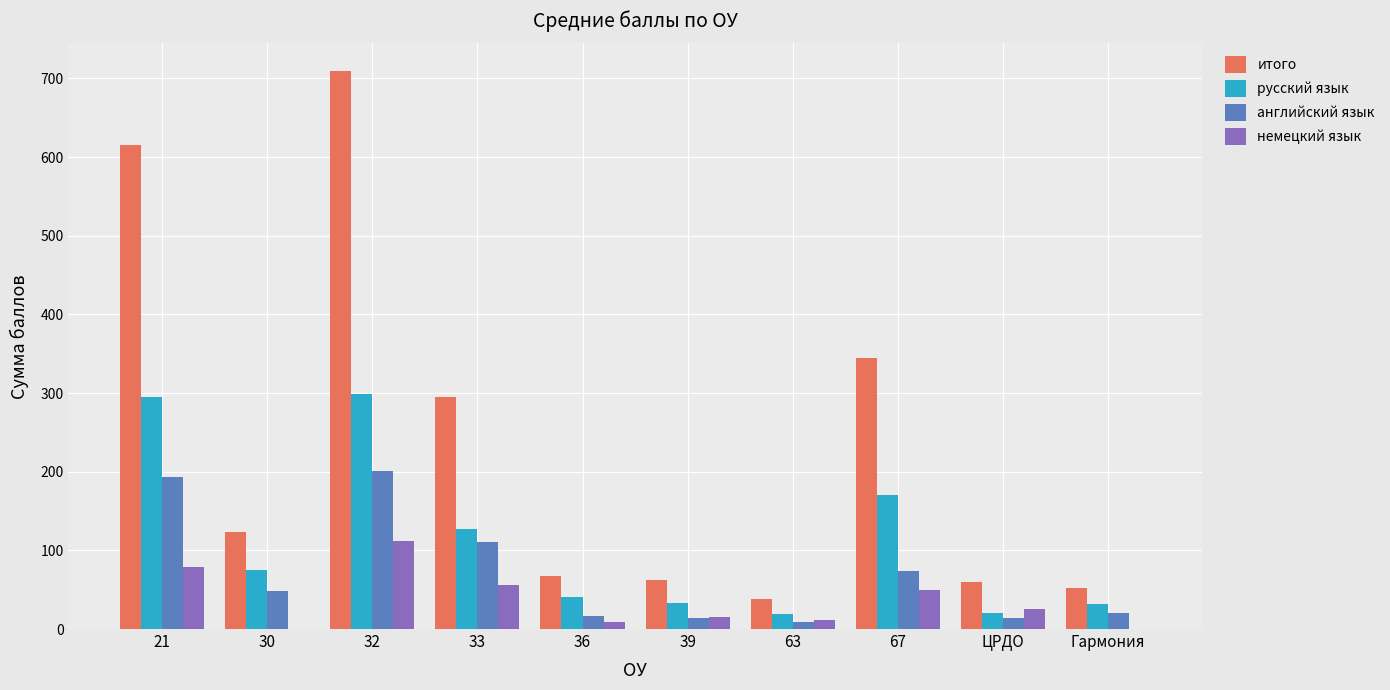

True or false: итого has a value of 54.4 at 30.

False